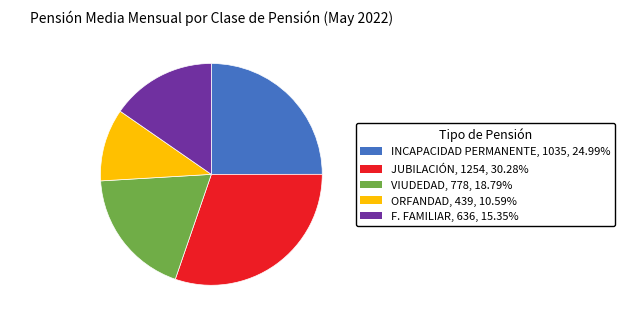

Does any single category account for the majority?

No